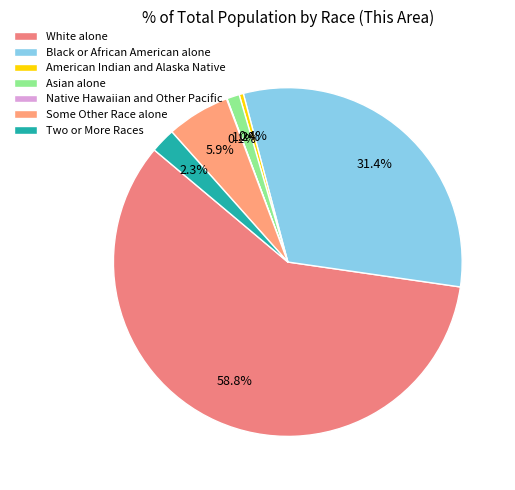

To the nearest percent, what is the difference between the largest and smallest slice percentages?

59%